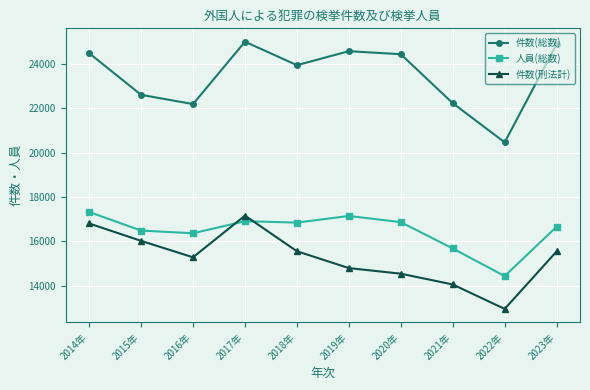

What is the value of the 件数(刑法計) point at the 2nd from the left?

16017